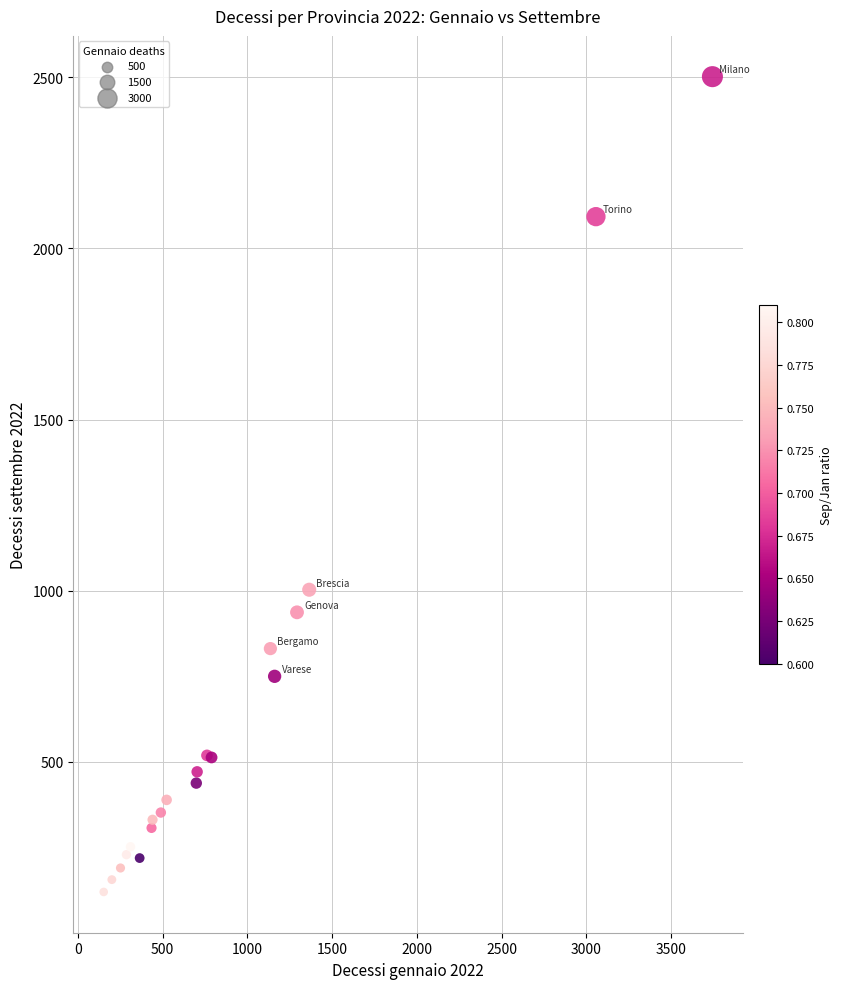

What Y value in the scatter plot is closest to 1311?

1003